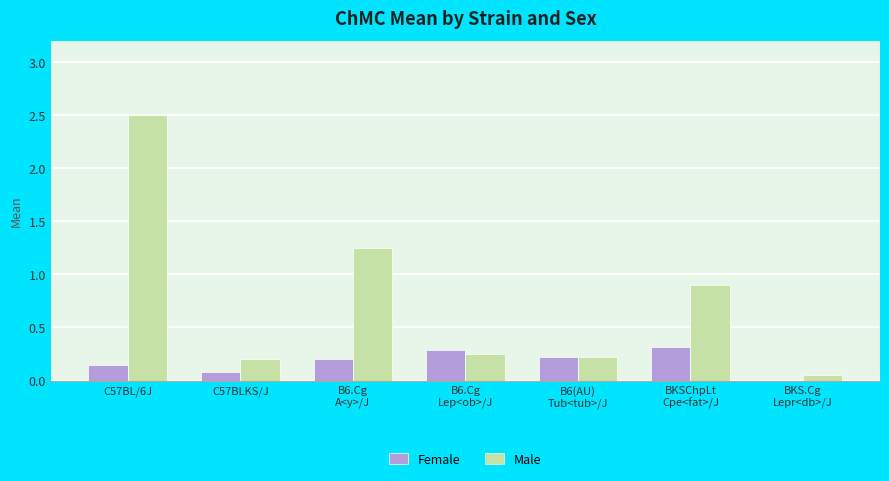

How many categories are shown in the chart?

7